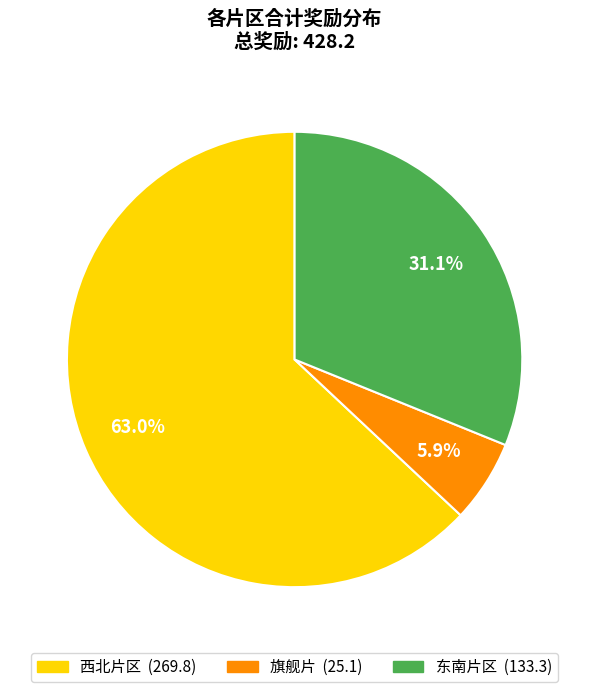

Does any single category account for the majority?

Yes